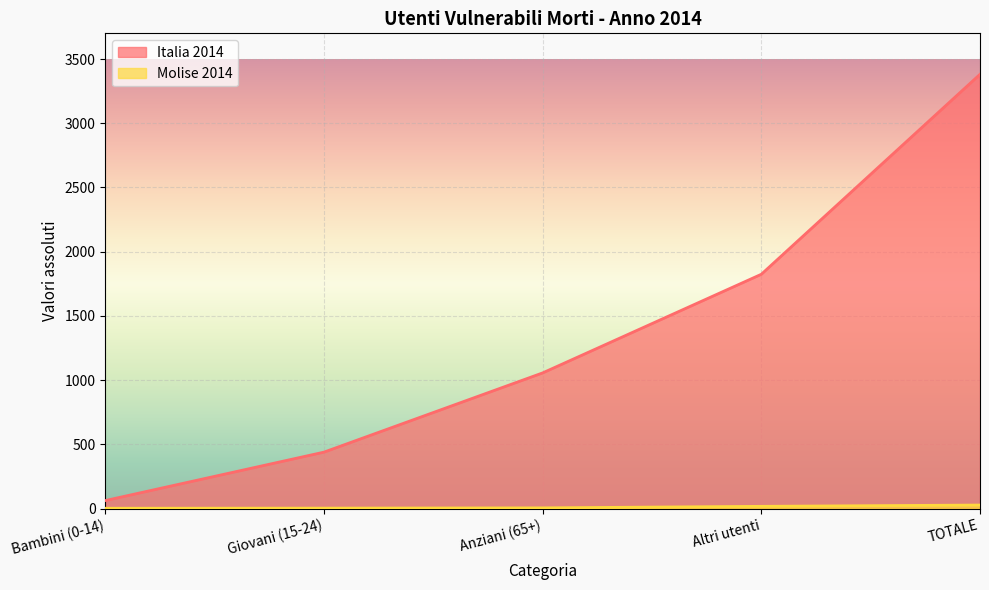

The Italia 2014 series shows 1056 at Anziani (65+). True or false?

True